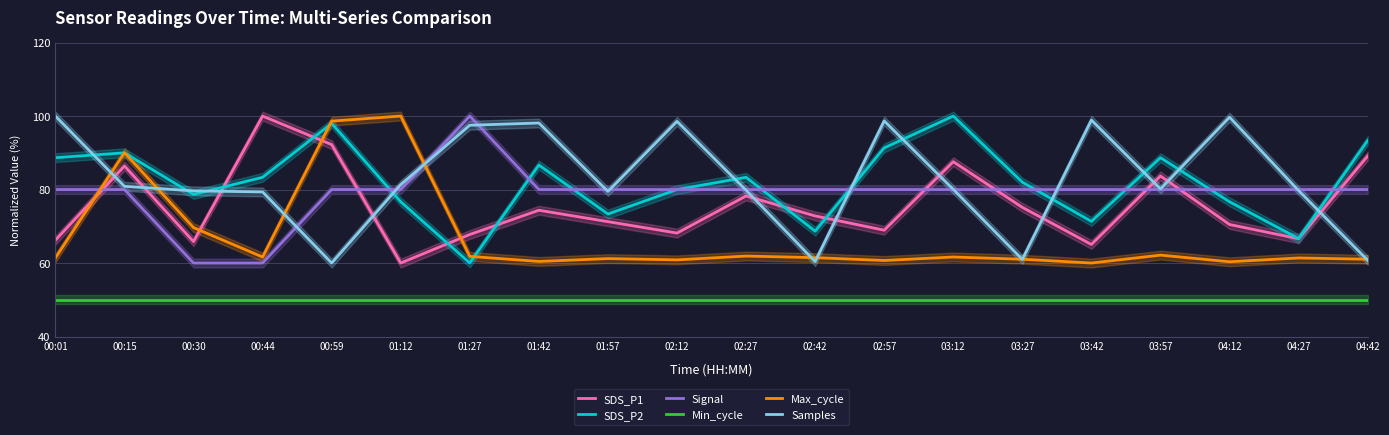

Does the chart display data point markers on the line(s)?

No